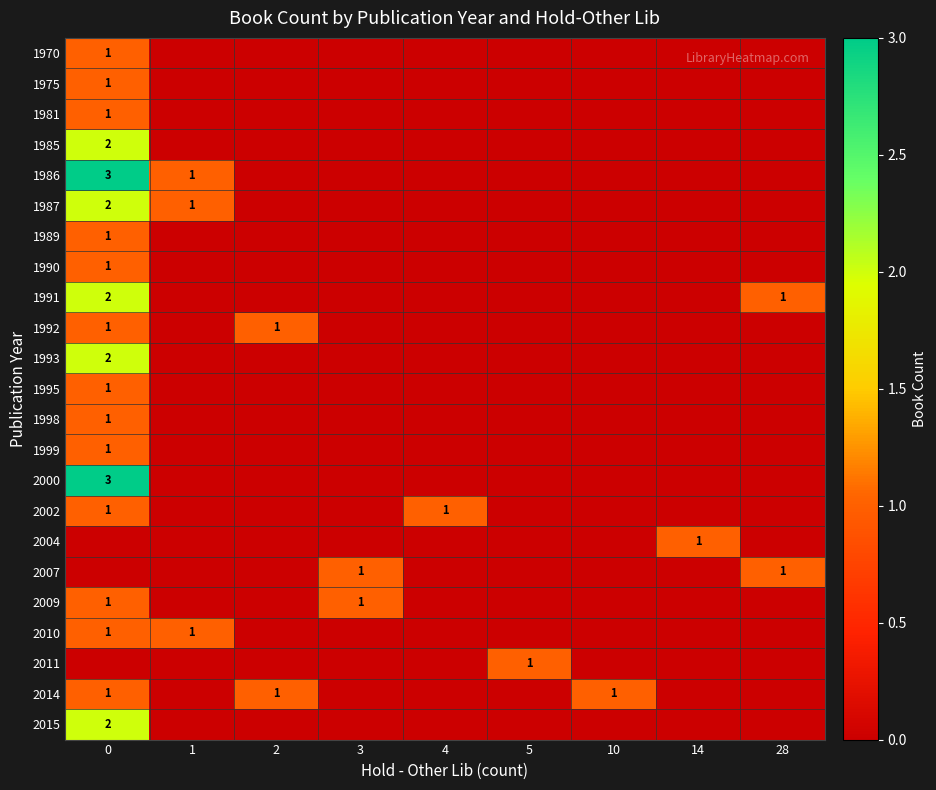

True or false: 2007 has a value of 2 at 3.

False